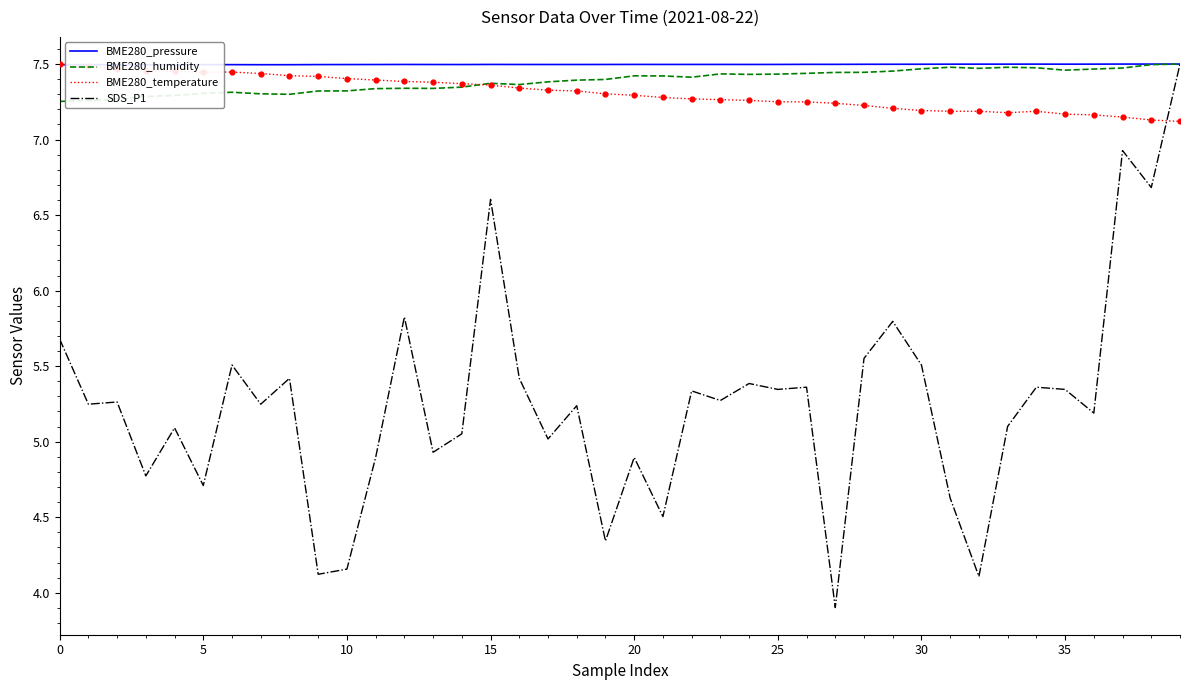

Which series has the largest range (max minus min)?

SDS_P1